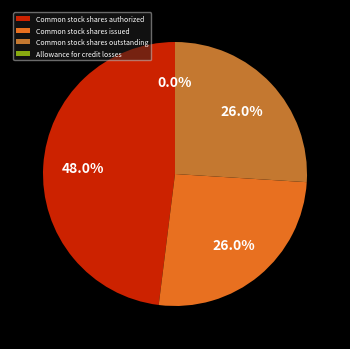

Is it true that Common stock shares issued is 26% of the pie?

True